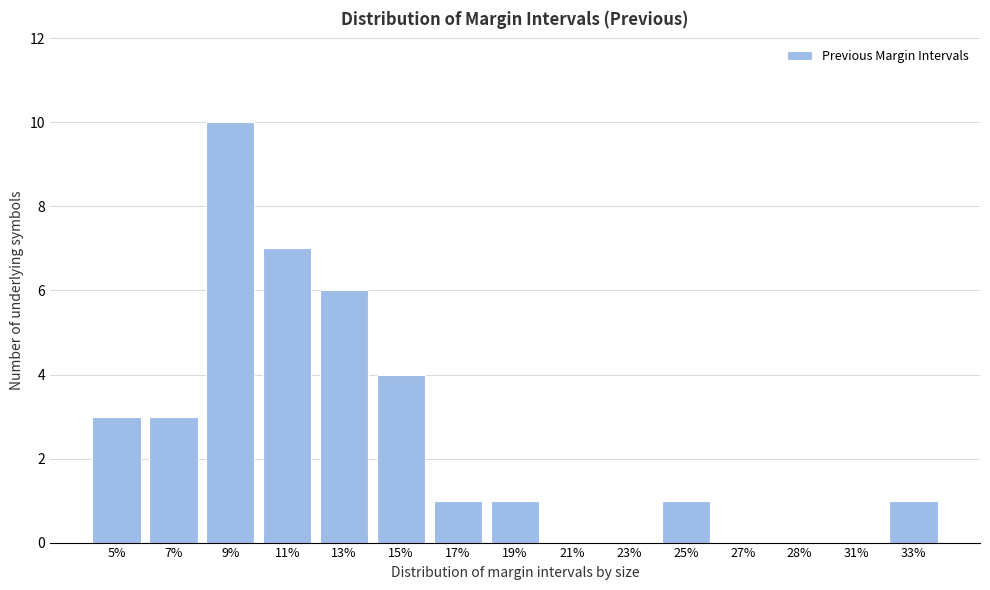

Reading left to right, list all the values displayed in this chart.

5%=3	7%=3	9%=10	11%=7	13%=6	15%=4	17%=1	19%=1	21%=0	23%=0	25%=1	27%=0	28%=0	31%=0	33%=1